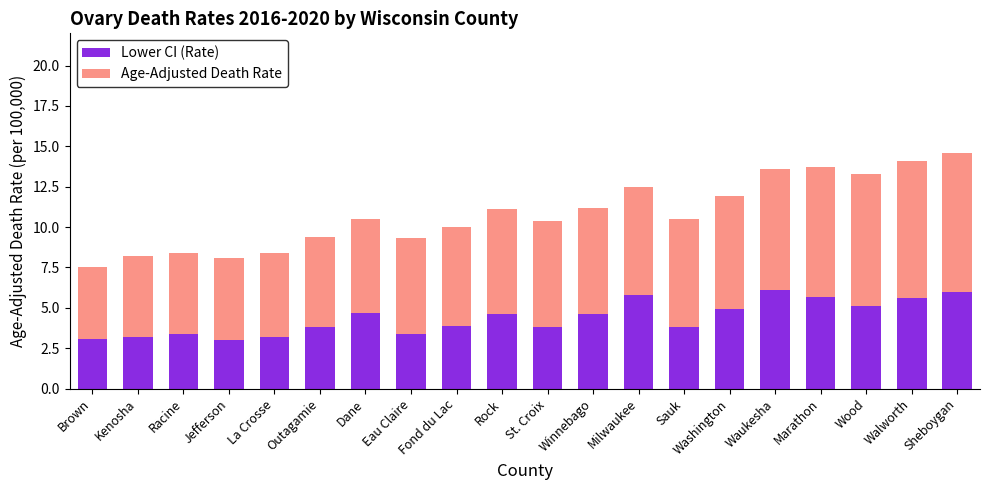

The value of Lower CI (Rate) at Marathon is 1.7. True or false?

False